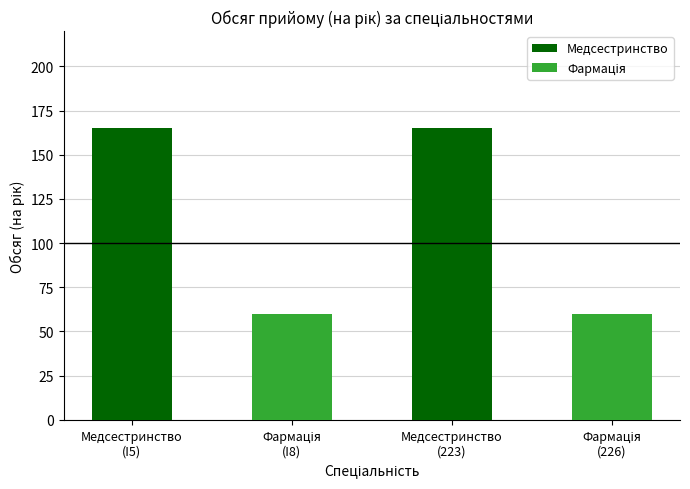

What is the total value across all series at Медсестринство
(I5)?

225